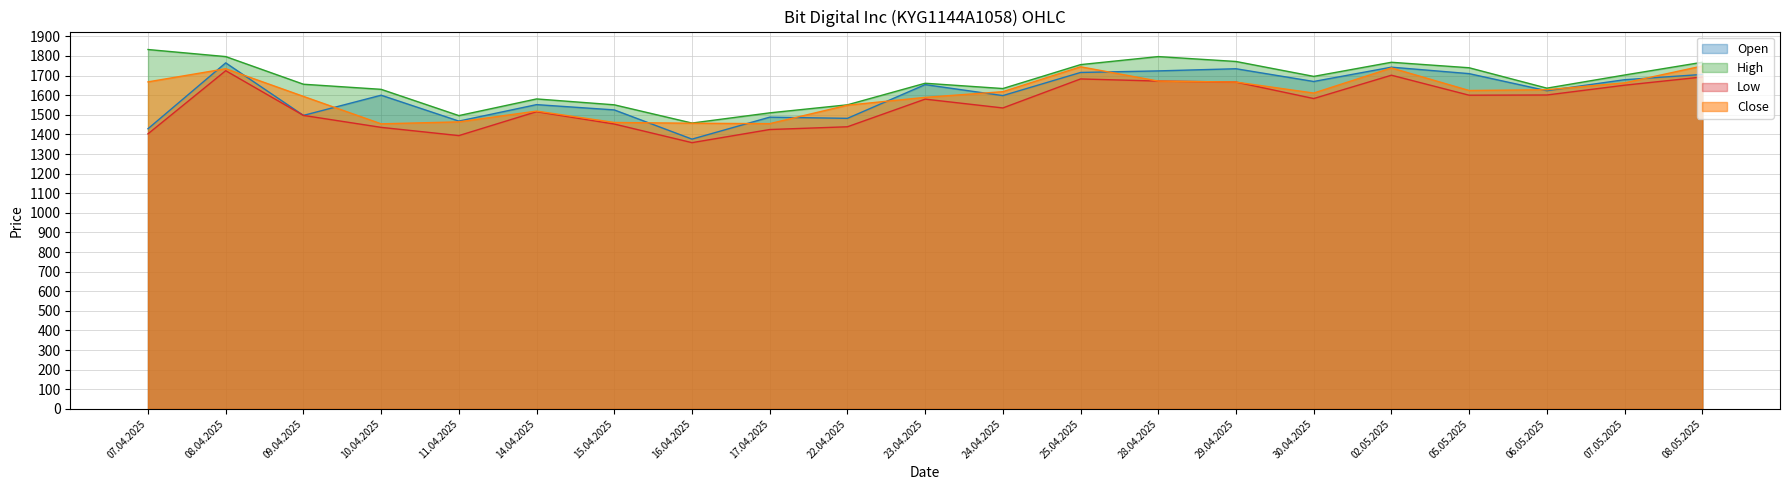

At which category does Close reach its first local valley?

10.04.2025